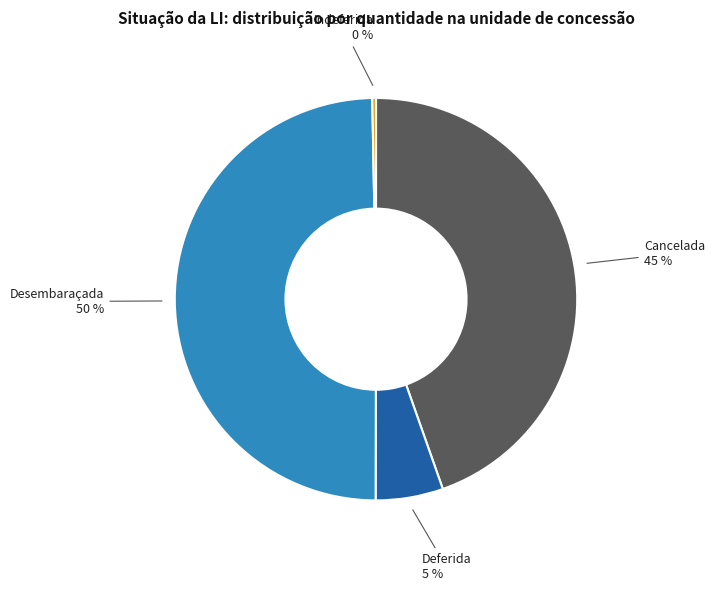

How many slices are in this pie chart?

4